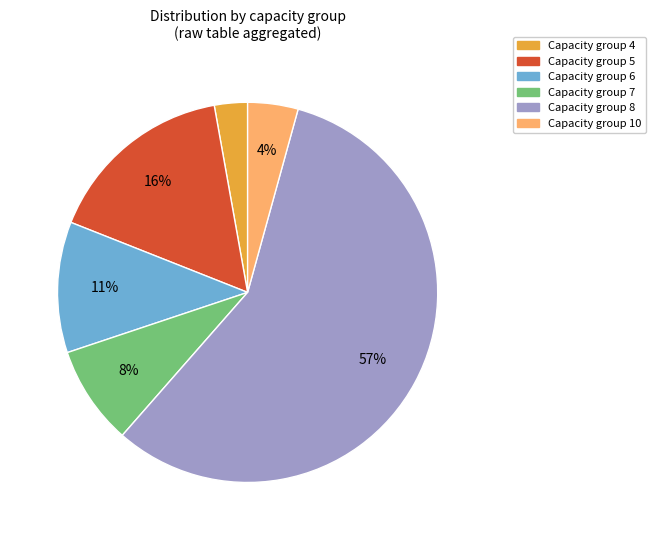

Is there any slice that represents more than half of the pie?

Yes